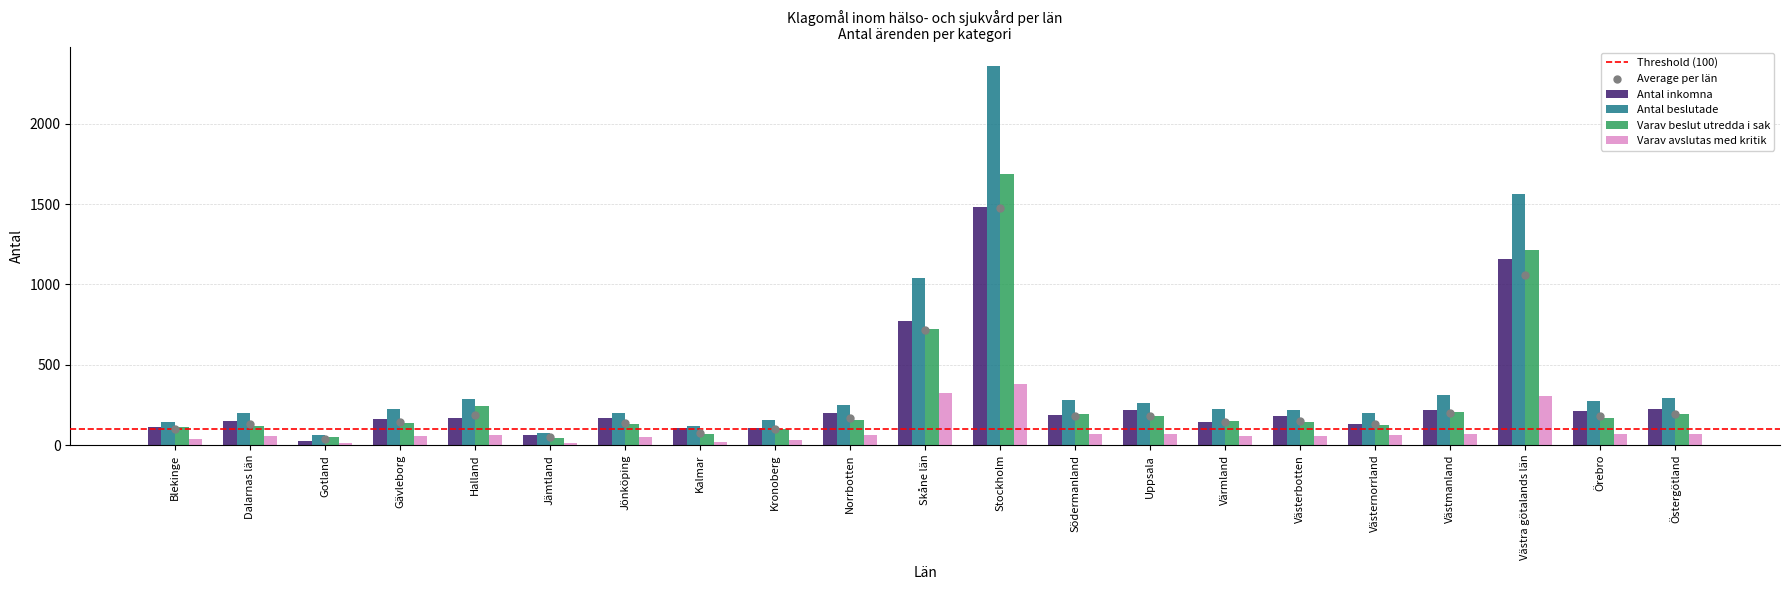

Which series has the widest spread of Y values?

Antal beslutade